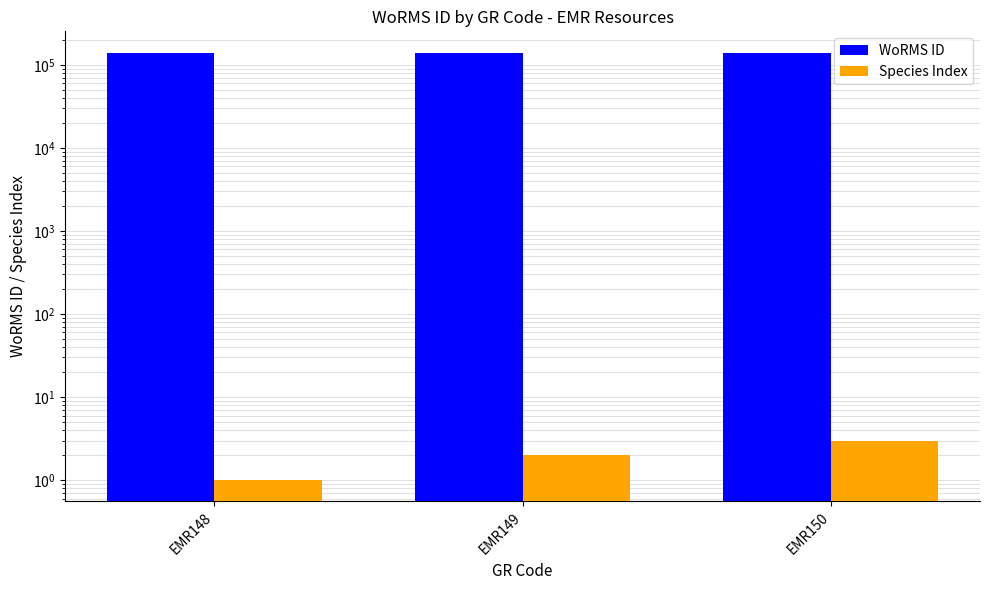

Which label corresponds to the smallest value in the chart?

EMR148